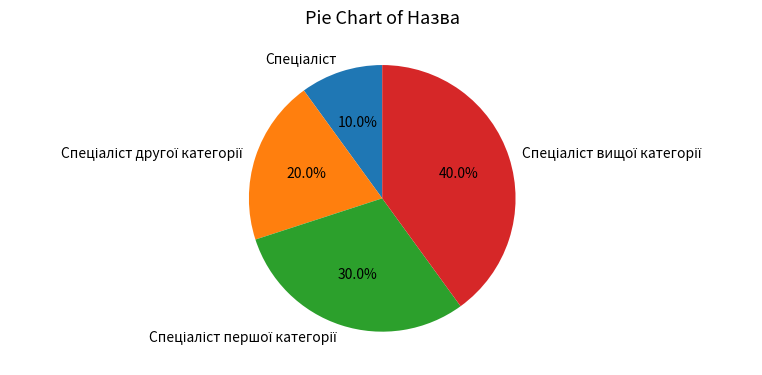

Is there a majority slice in this chart?

No